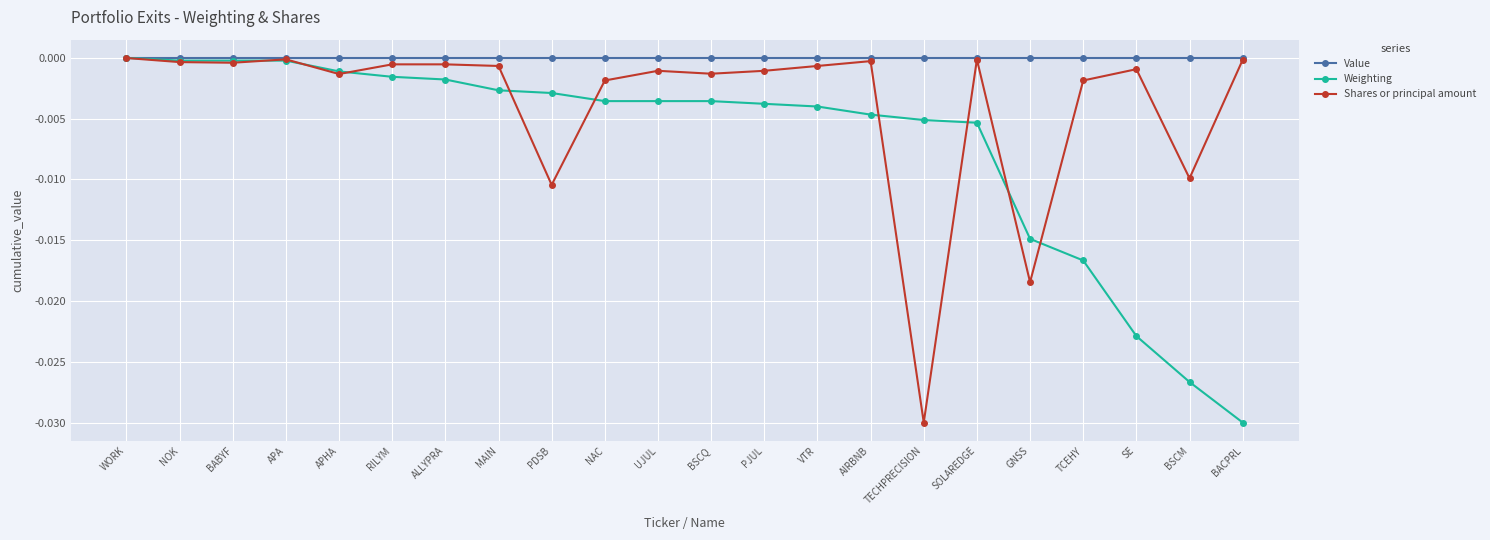

Is this an area chart (filled region under the line)?

No